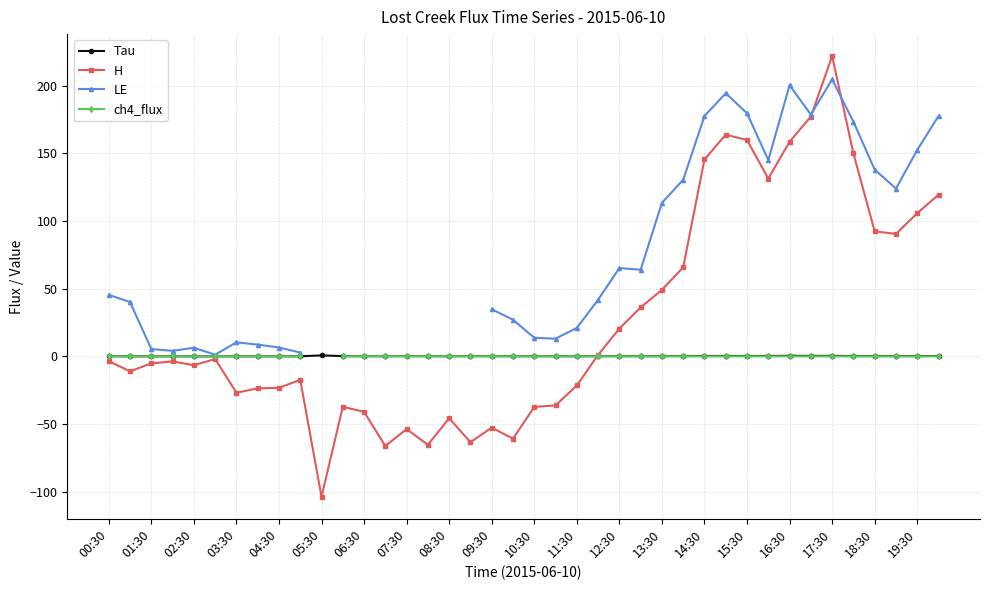

True or false: LE and Tau intersect in this chart.

False